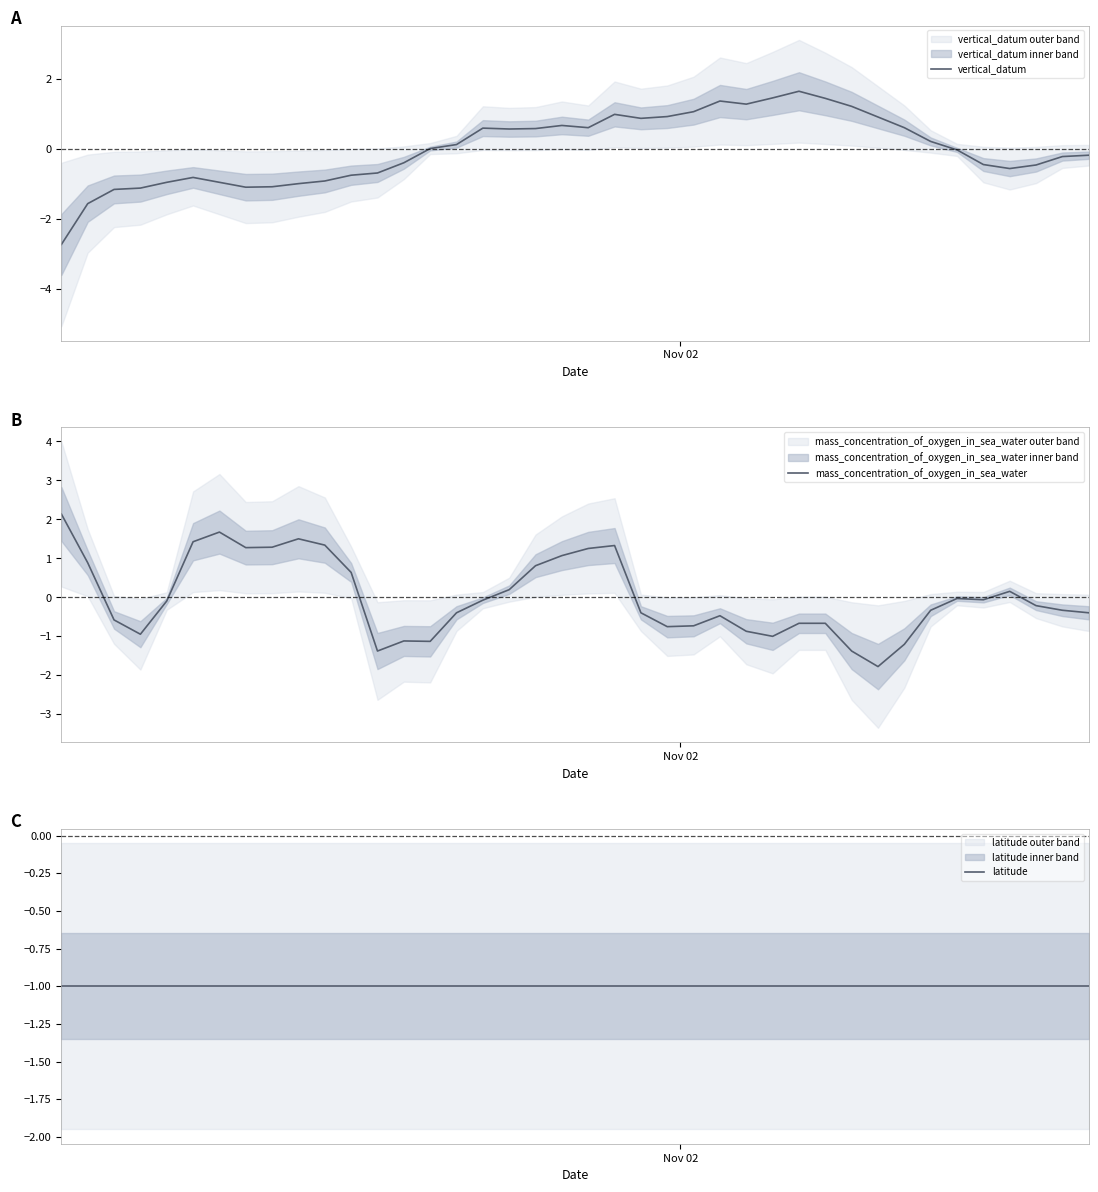

What is the lowest value of the vertical_datum series?

-2.7